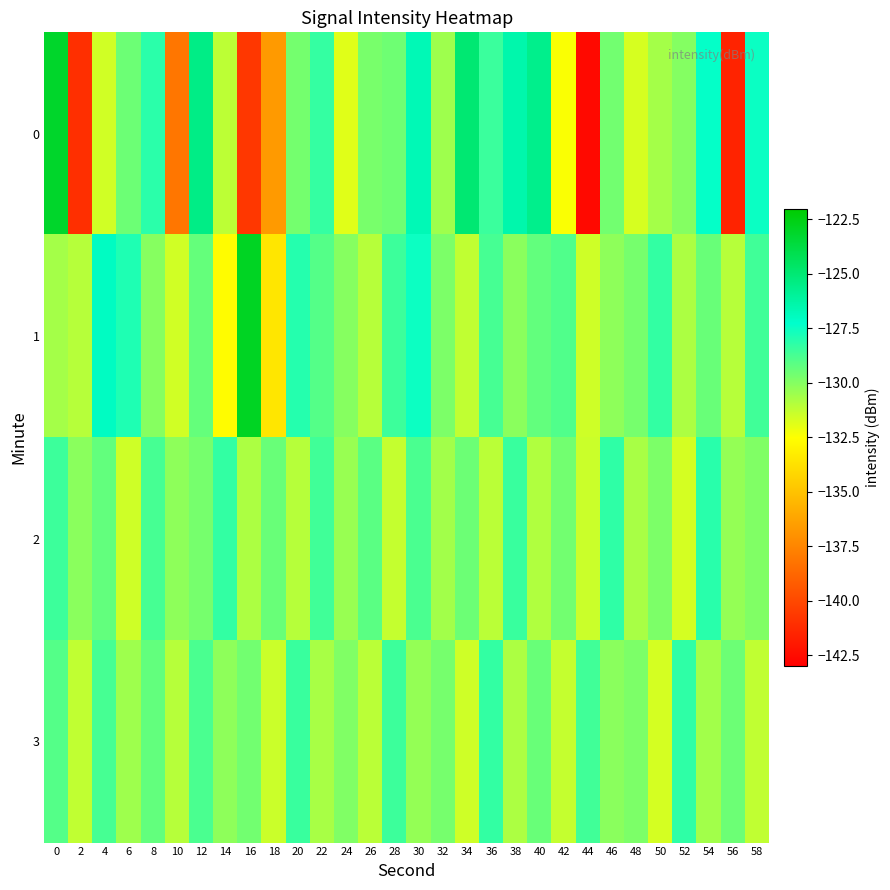

Reading left to right, extract all data points from this chart.

0: 0=-123.1	2=-141.0	4=-131.5	6=-129.5	8=-128.1	10=-138.1	12=-125.5	14=-131.1	16=-140.7	18=-136.6	20=-129.6	22=-128.3	24=-131.9	26=-129.7	28=-129.5	30=-126.7	32=-130.5	34=-125.0	36=-128.4	38=-126.5	40=-125.6	42=-132.4	44=-142.6	46=-129.6	48=-131.6	50=-130.6	52=-130.0	54=-127.4	56=-141.5	58=-127.5
1: 0=-130.6	2=-131.0	4=-127.0	6=-127.9	8=-130.0	10=-131.5	12=-129.3	14=-132.6	16=-122.9	18=-133.5	20=-128.0	22=-129.0	24=-130.0	26=-131.0	28=-128.5	30=-127.5	32=-129.8	34=-131.2	36=-128.7	38=-130.1	40=-129.3	42=-128.9	44=-131.5	46=-130.2	48=-129.7	50=-128.3	52=-130.8	54=-129.4	56=-131.0	58=-128.6
2: 0=-128.5	2=-130.1	4=-129.3	6=-131.5	8=-128.7	10=-130.2	12=-129.7	14=-128.3	16=-130.8	18=-129.4	20=-131.0	22=-128.6	24=-130.4	26=-129.1	28=-131.3	30=-128.8	32=-130.6	34=-129.5	36=-131.1	38=-128.4	40=-130.9	42=-129.6	44=-131.4	46=-128.2	48=-130.7	50=-129.8	52=-131.6	54=-128.1	56=-130.3	58=-129.9
3: 0=-129.0	2=-131.2	4=-128.7	6=-130.5	8=-129.3	10=-131.0	12=-128.8	14=-130.2	16=-129.6	18=-131.4	20=-128.4	22=-130.7	24=-129.9	26=-131.1	28=-128.5	30=-130.3	32=-129.7	34=-131.5	36=-128.3	38=-130.8	40=-129.4	42=-131.3	44=-128.6	46=-130.1	48=-129.8	50=-131.6	52=-128.2	54=-130.6	56=-129.5	58=-131.2